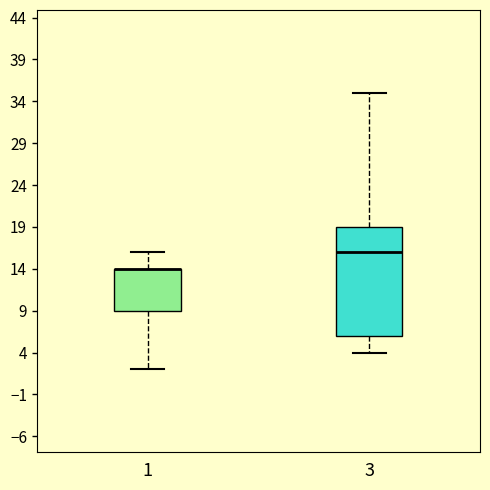

Comparing the boxes themselves (not the whiskers), which one is the tallest?

3